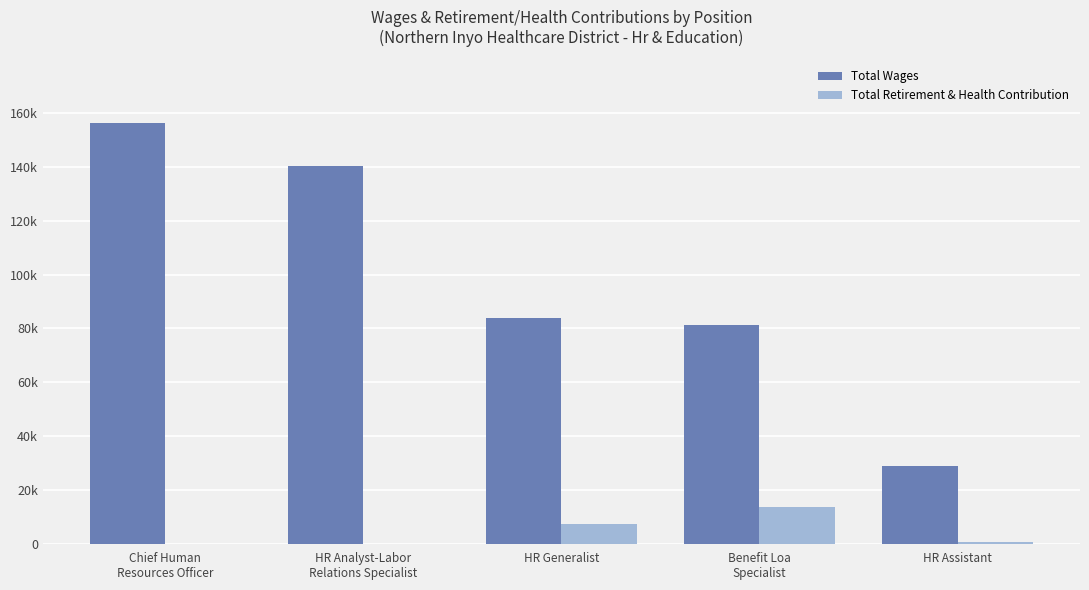

What are all the series names shown in the legend?

Total Wages, Total Retirement & Health Contribution